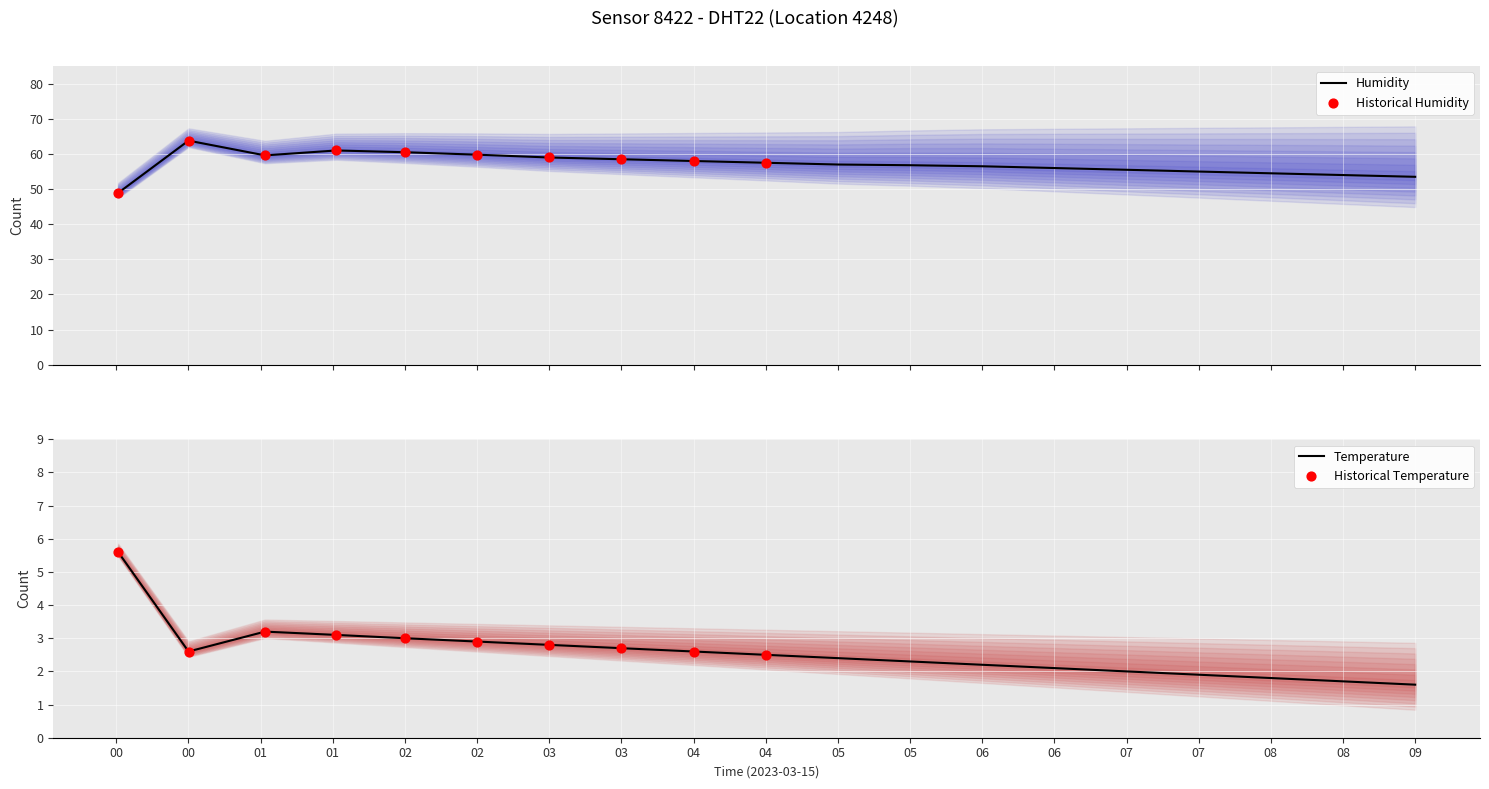

What are all the series names shown in the legend?

humidity, temperature